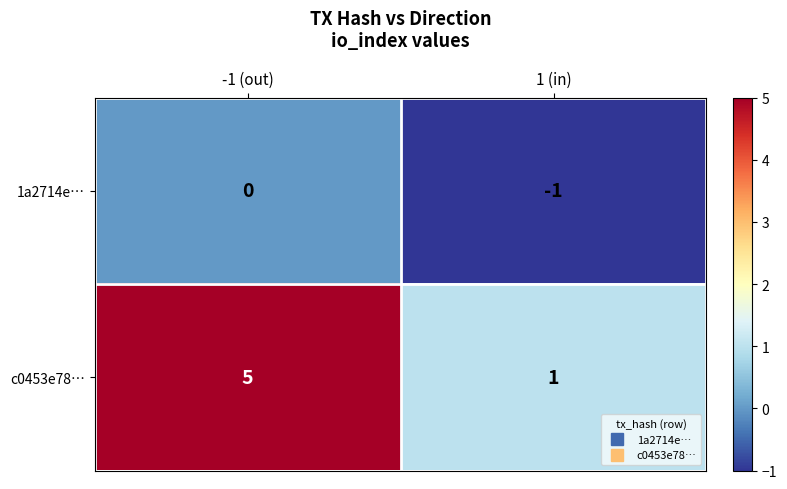

At which category is the sum across all series the highest?

-1 (out)